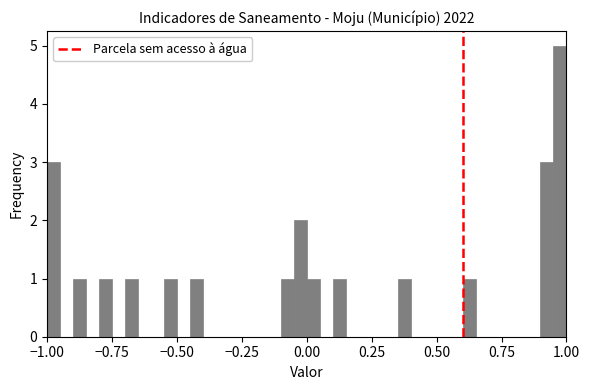

Read against the x-axis, roughly where is the centre of the tallest bar?

1.00